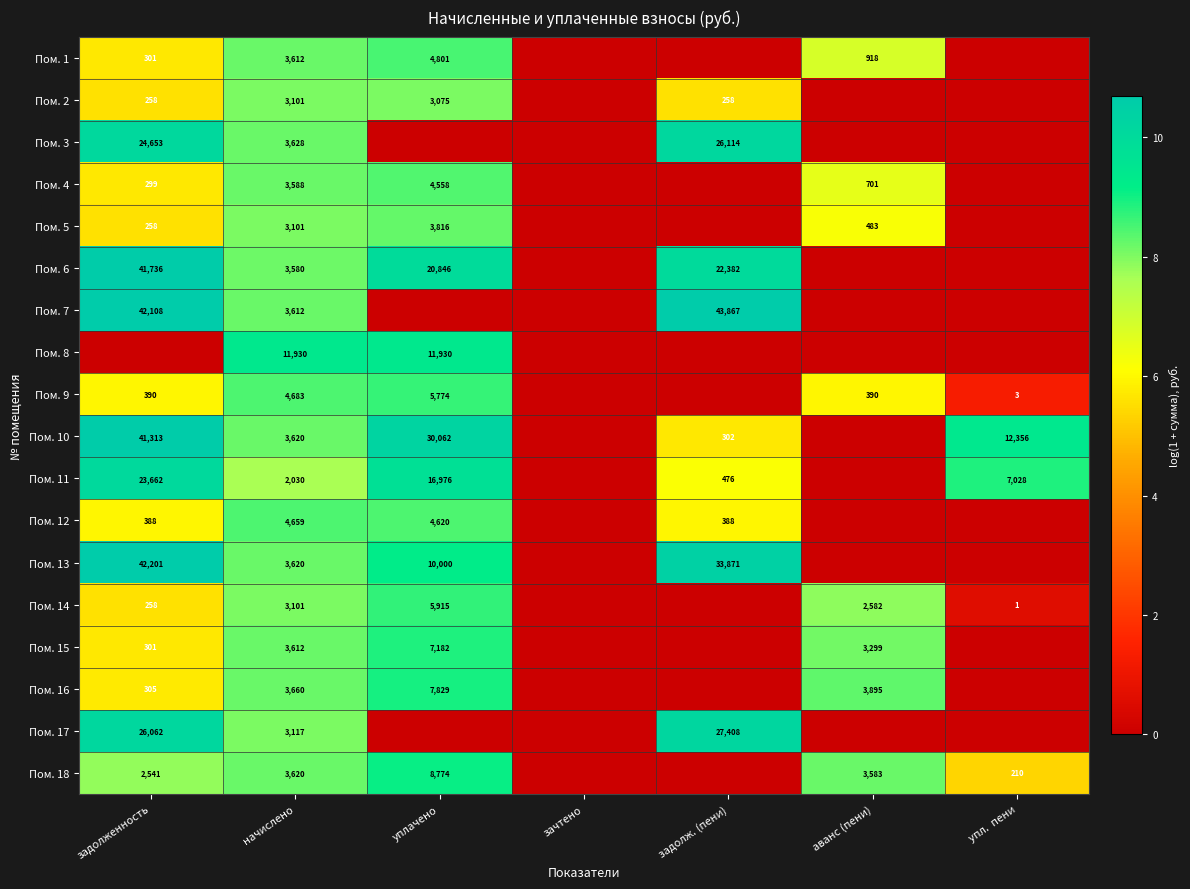

True or false: Пом. 17 has a value of 3.0 at задолженность.

False